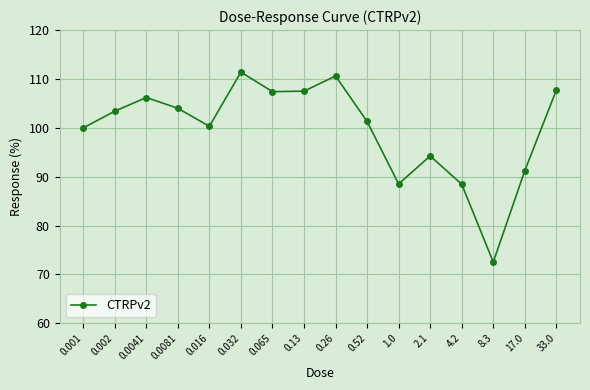

What position from the left is 0.52?

10